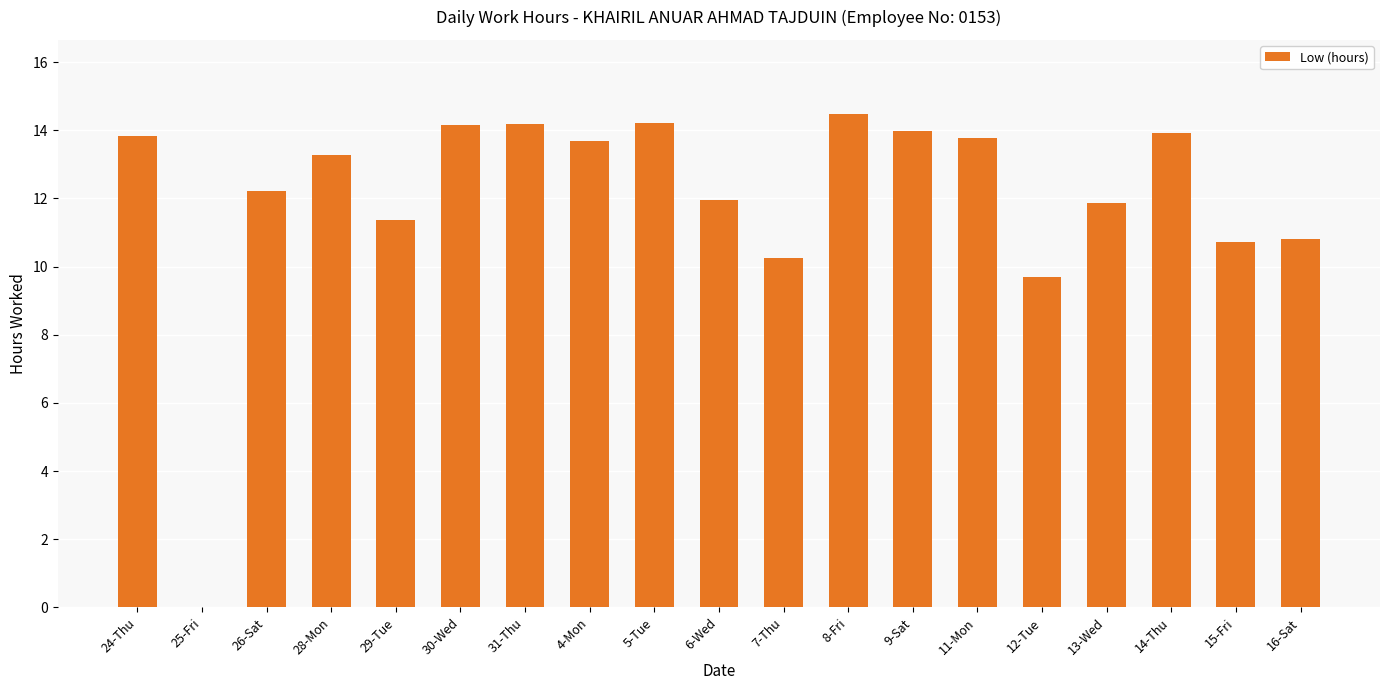

The value at 30-Wed is 25.1. True or false?

False